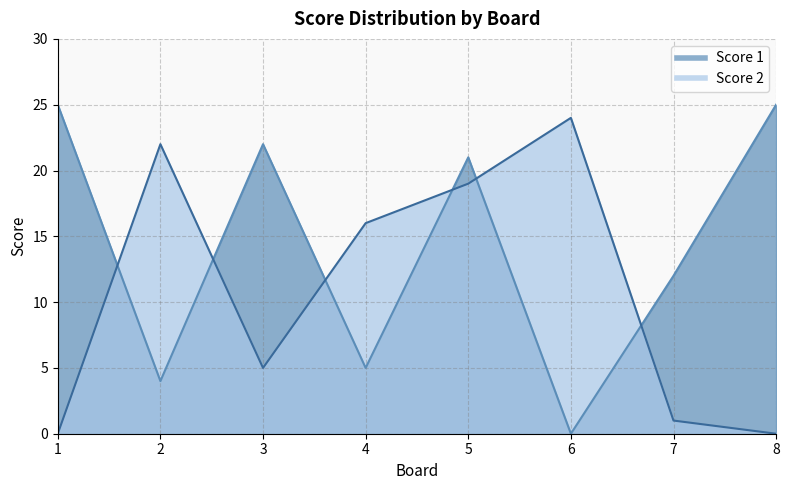

At which category is the sum across all series the highest?

5